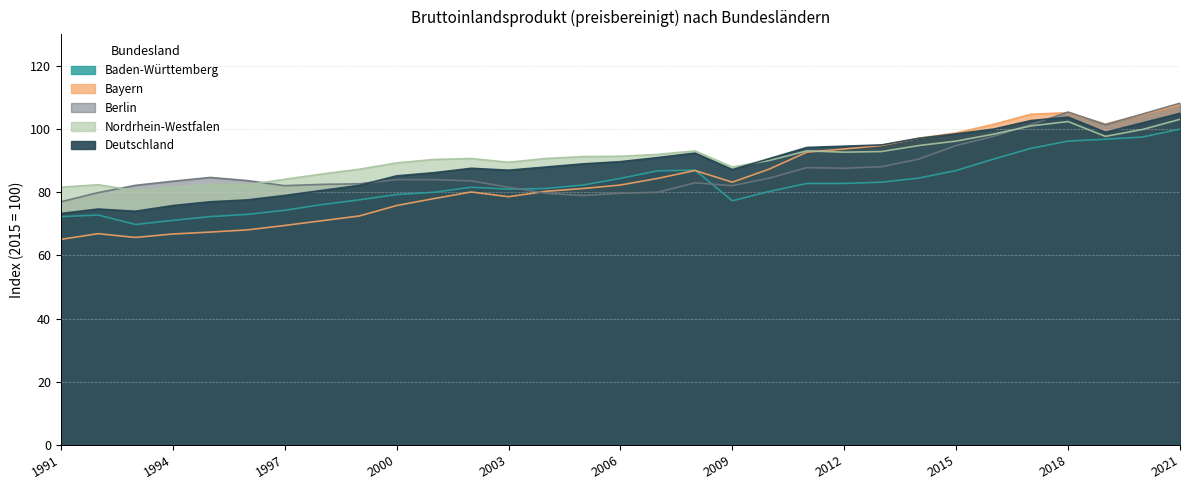

List the series in order of their overall mean, lowest first.

Baden-Württemberg, Bayern, Berlin, Deutschland, Nordrhein-Westfalen